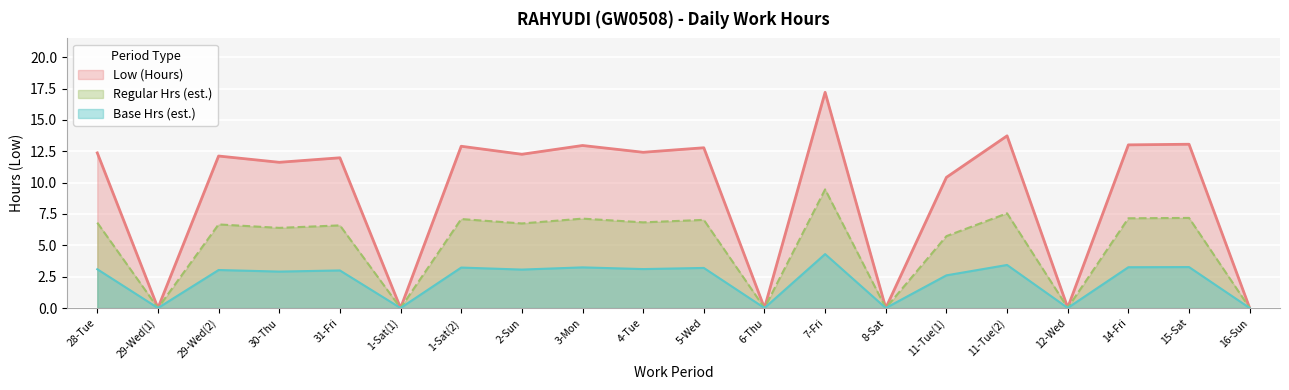

What is the spread (max minus min) of values at 14-Fri?

9.8